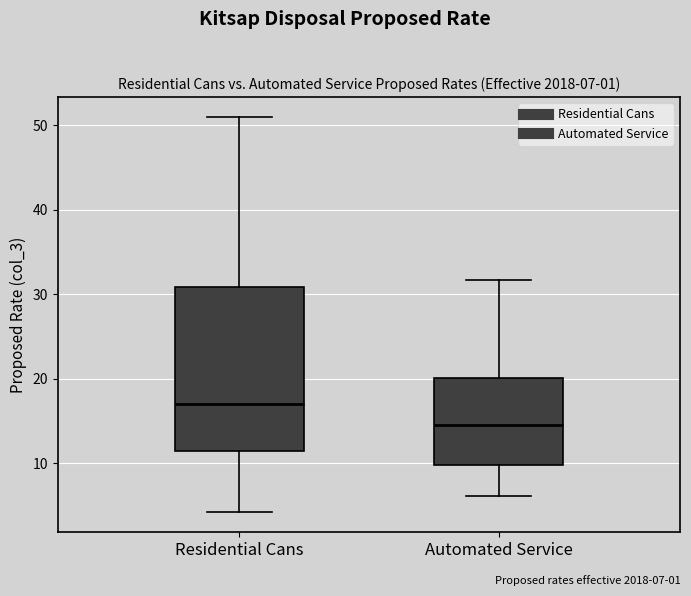

Which box has the highest median line?

Residential Cans